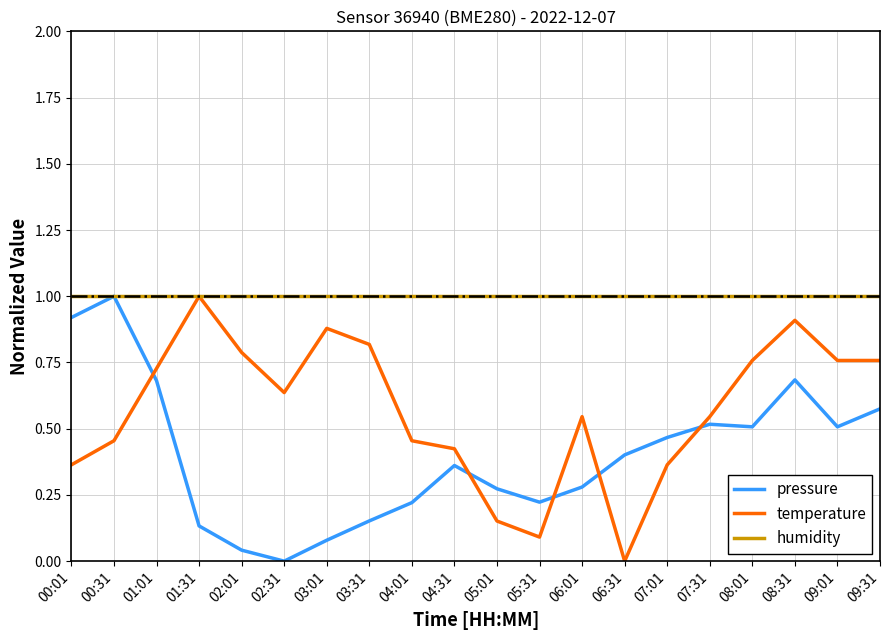

Count the number of categories in the chart.

20